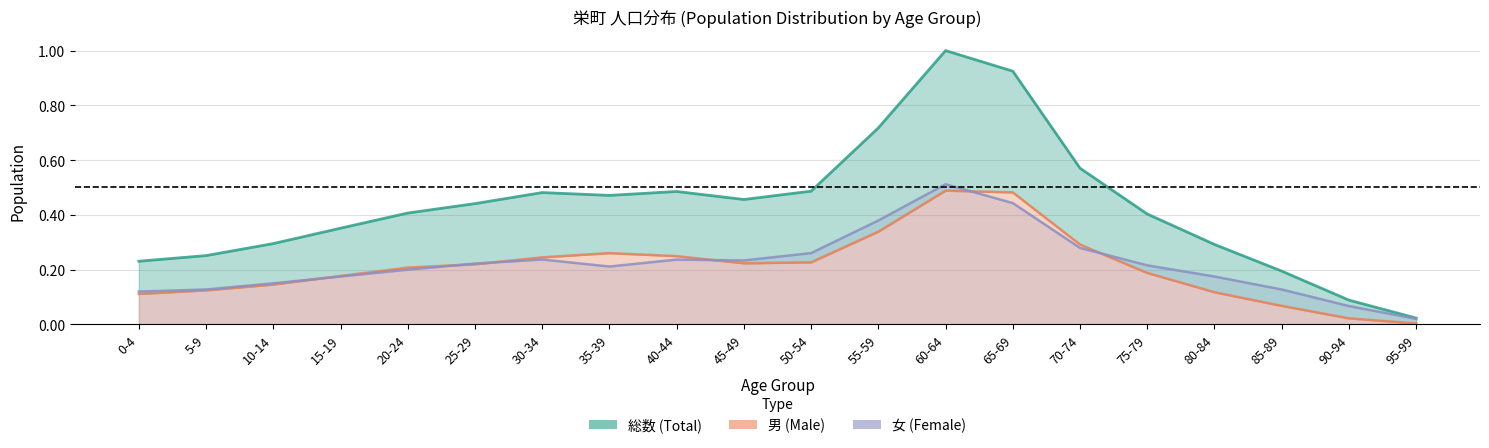

The 総数 (Total) series shows 0.1 at 50-54. True or false?

False